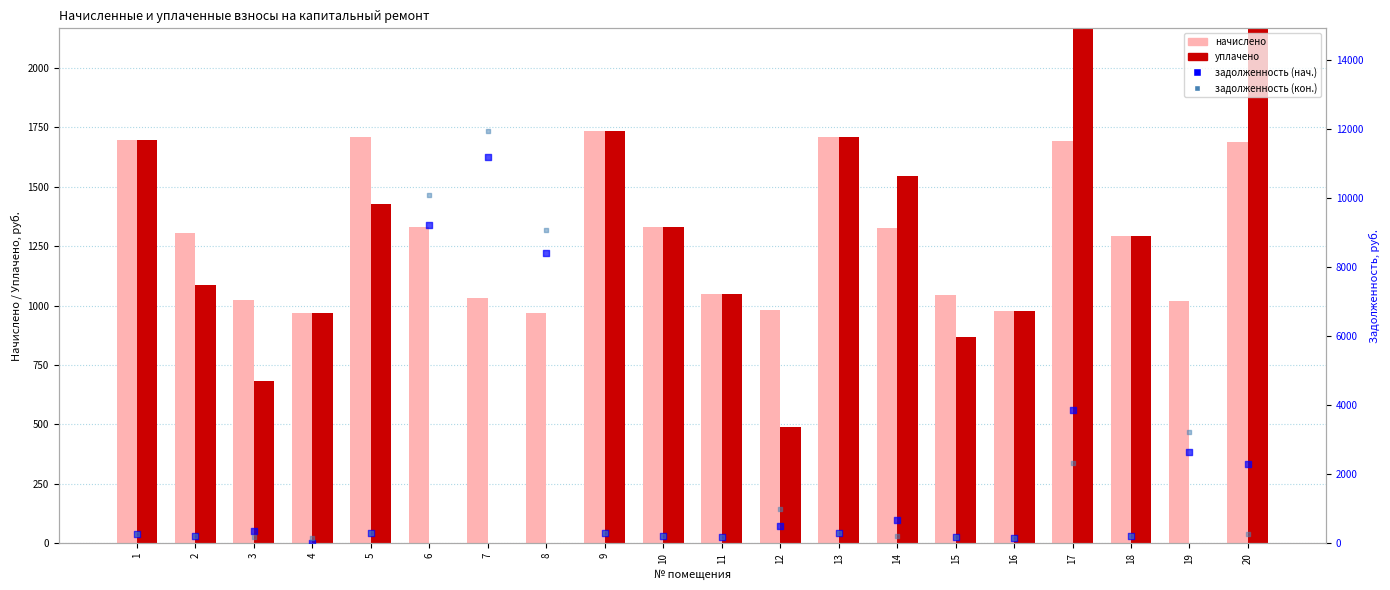

Which series contains the lowest Y value?

уплачено